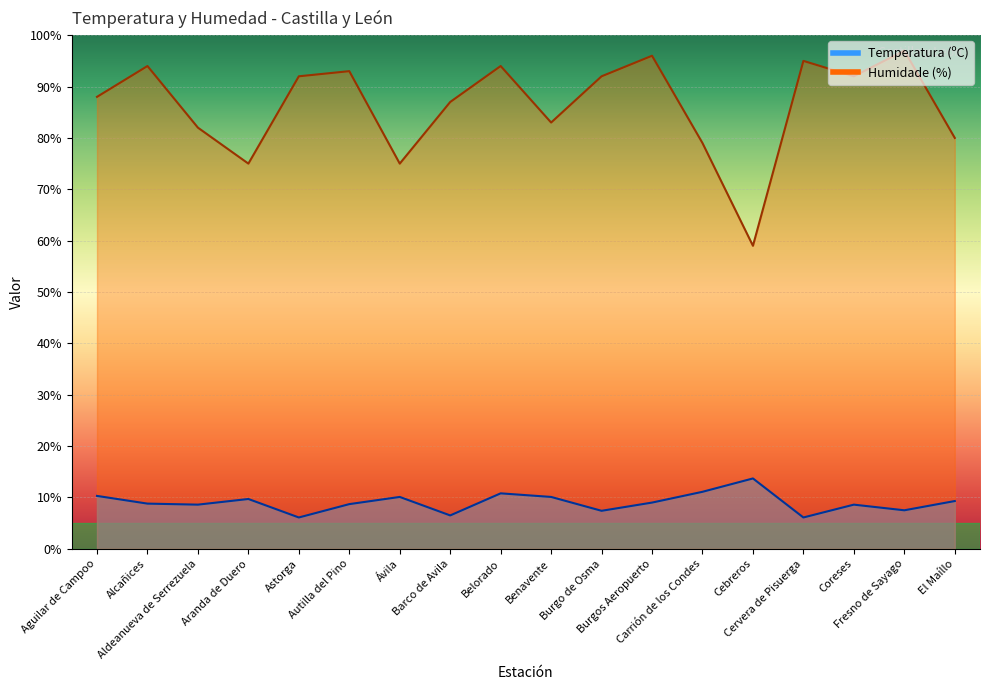

Which series has the largest total across all categories?

Humidade (%)